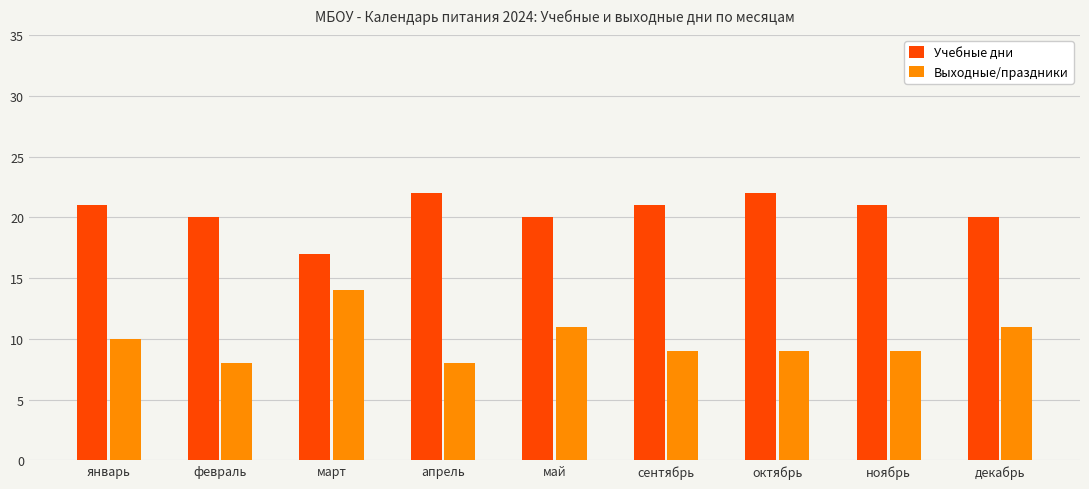

Count the number of data series in this chart.

2